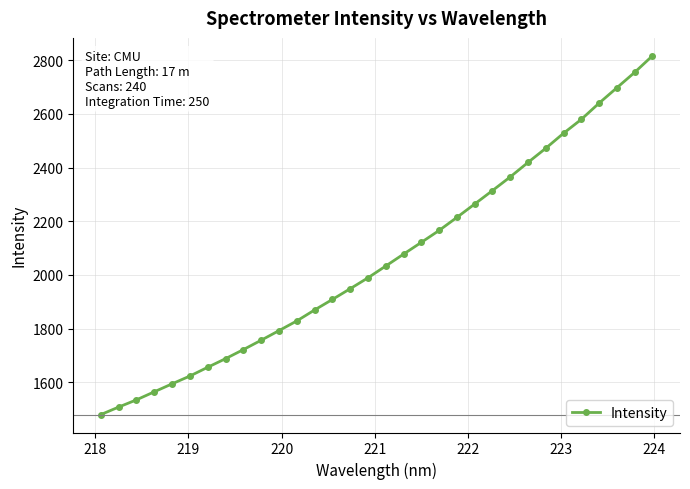

True or false: there are more than 0 points higher than both neighbors.

False